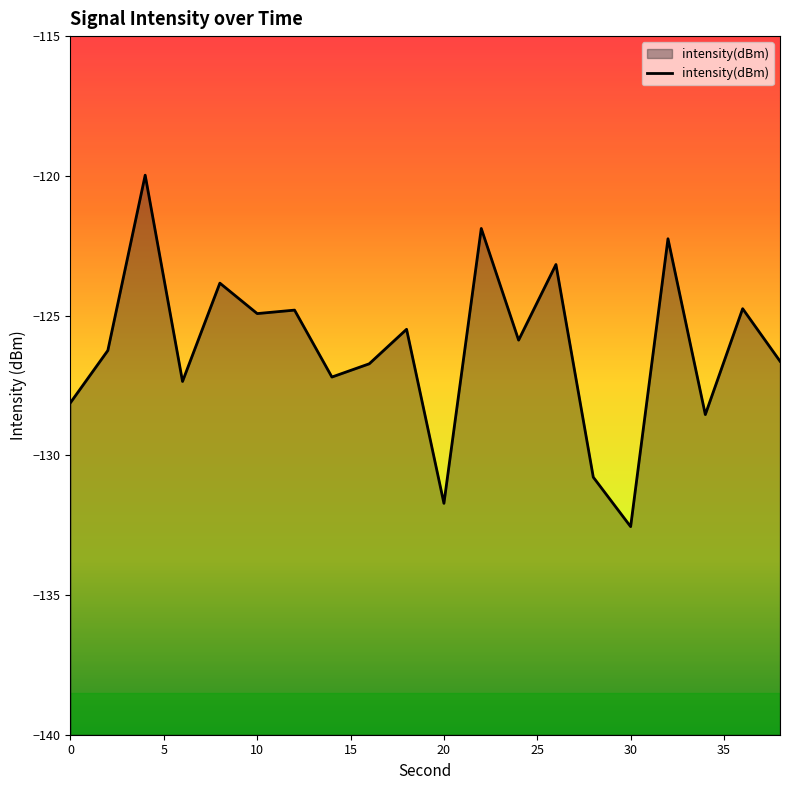

The value at 24 is -125.9. True or false?

True